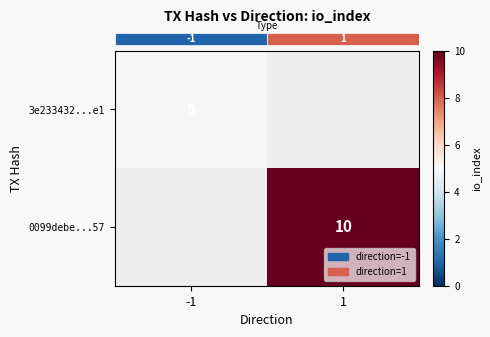

Rank the series by their maximum value, from lowest to highest.

row_0, row_1